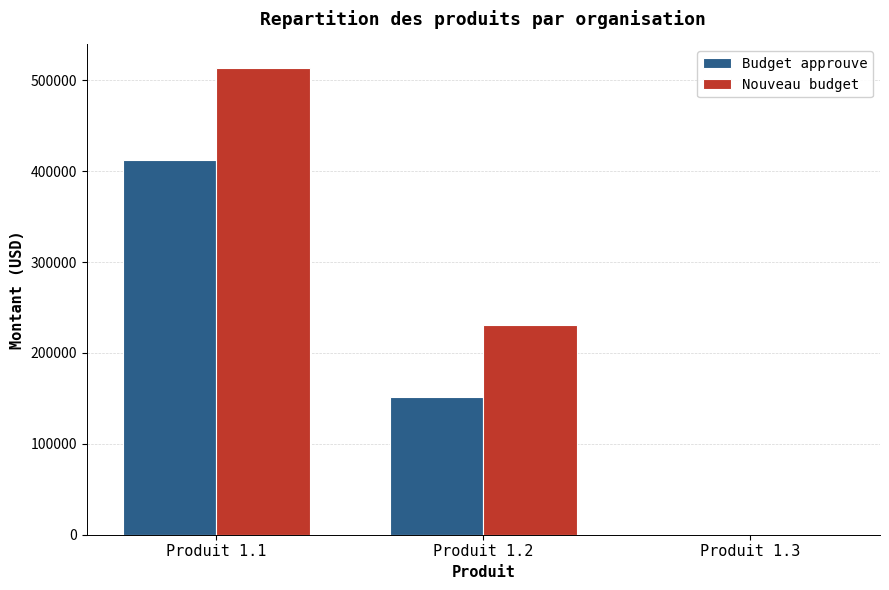

Are the bars grouped side by side (vs. stacked)?

Yes